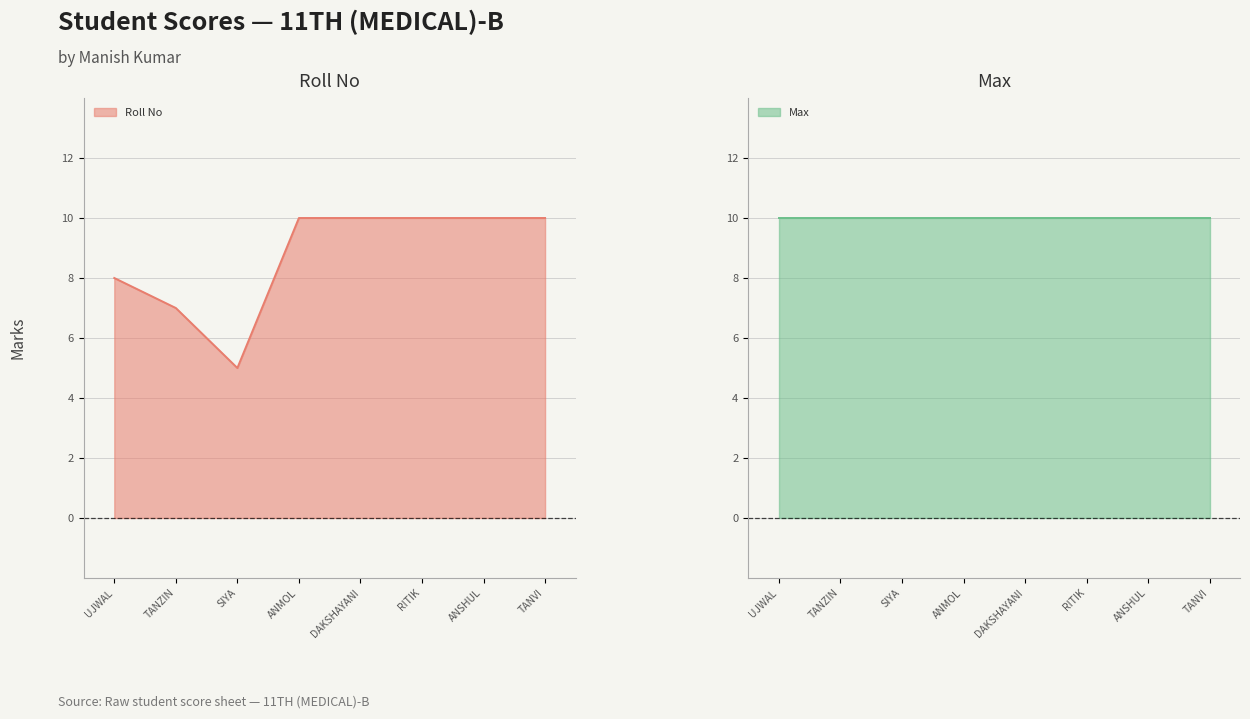

What is the approximate value of Roll No at ANSHUL?

10